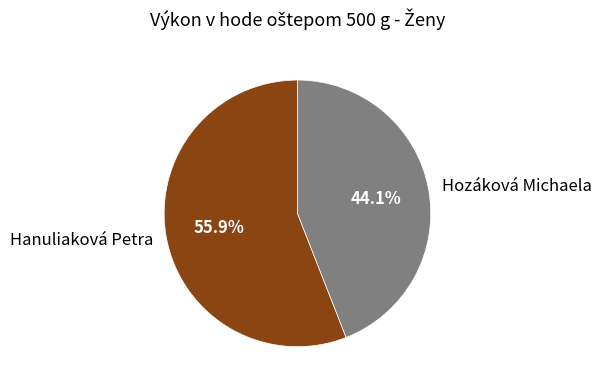

Is there any slice that represents more than half of the pie?

Yes